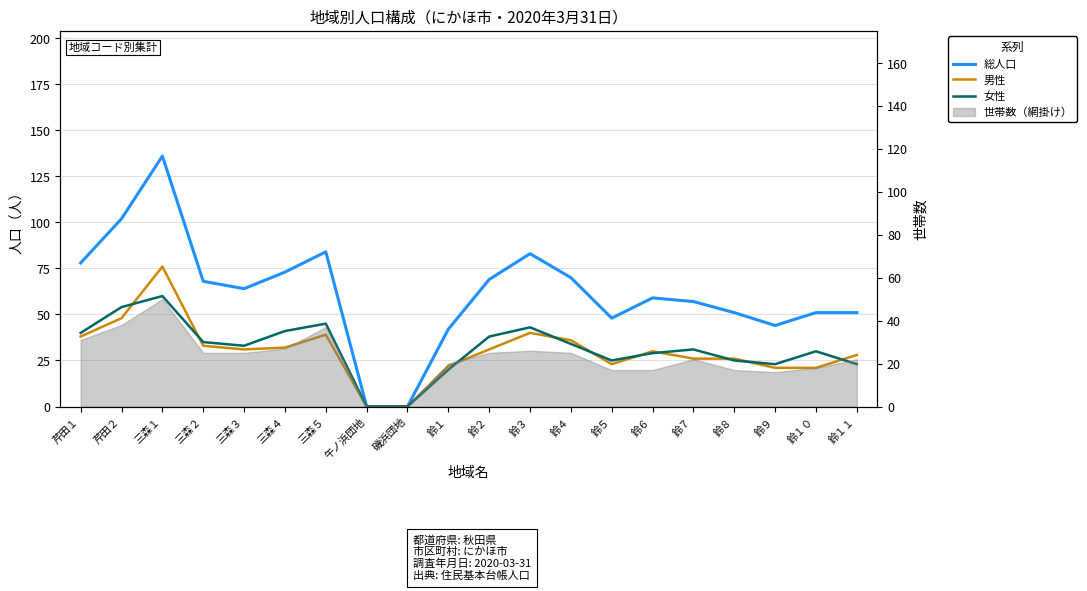

What is the approximate value of 総人口 at 三森１, to the nearest 50?

150